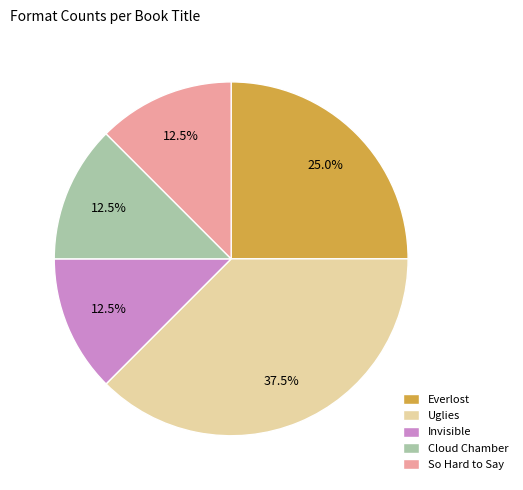

Which category has the biggest portion of the pie?

Uglies